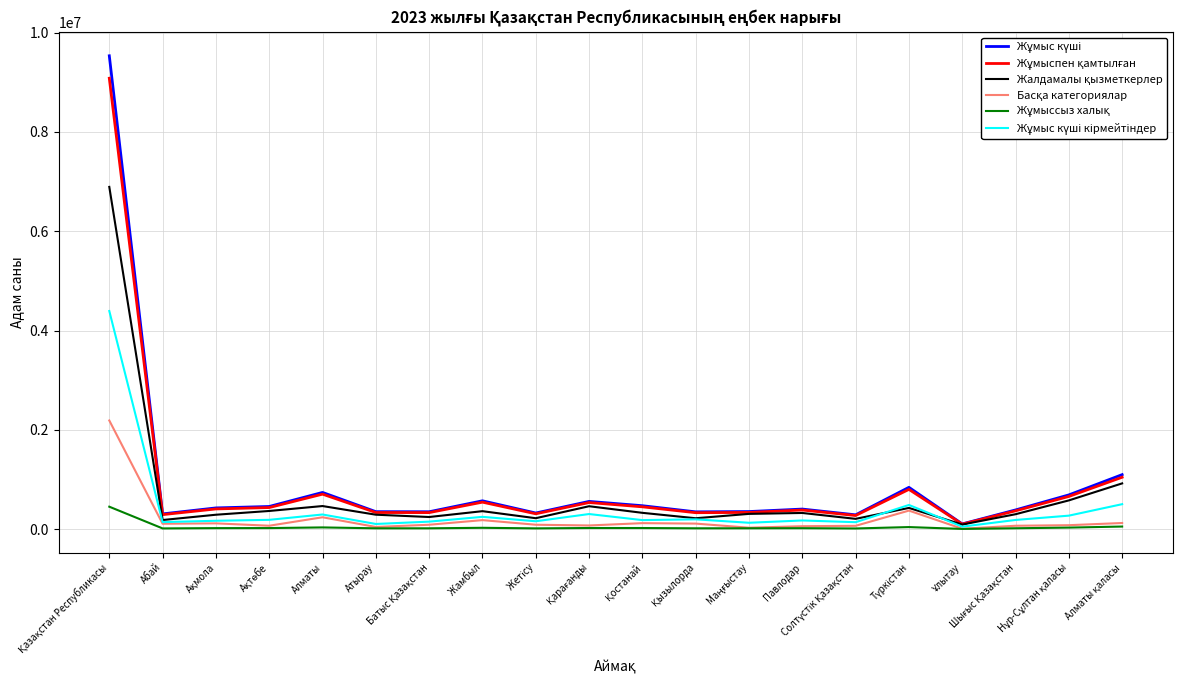

What is the maximum value shown in the chart?

9534114